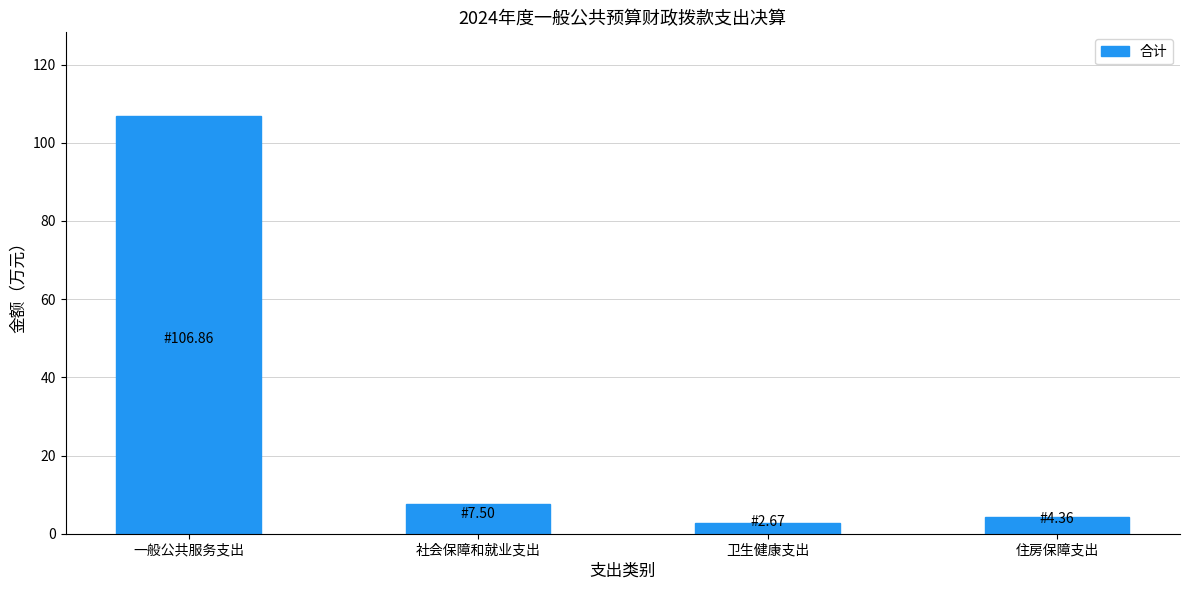

Which category has the lowest value across all series?

卫生健康支出